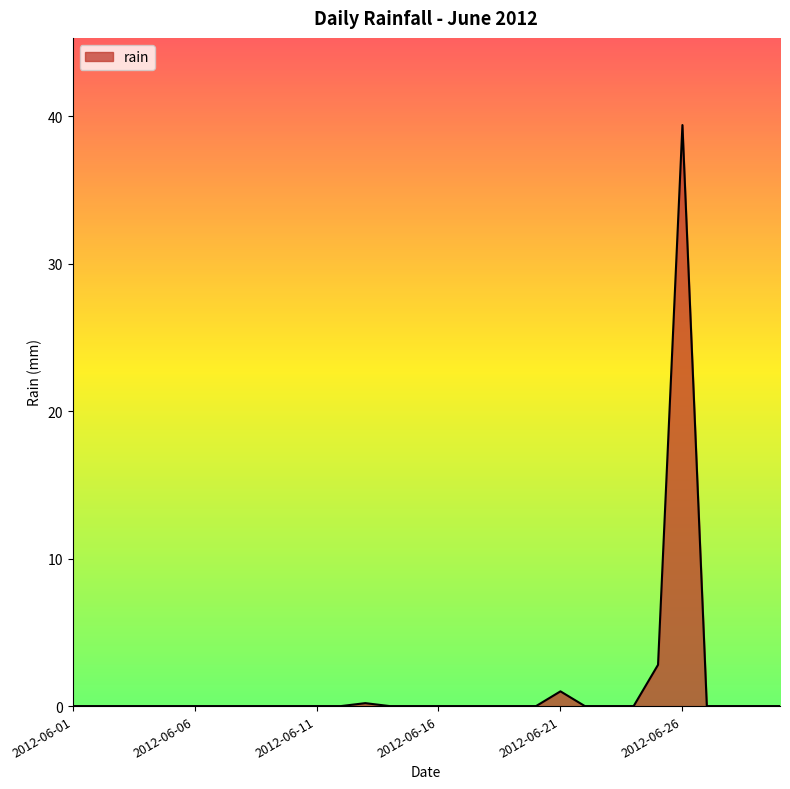

What is the difference between the maximum and minimum values?

39.4